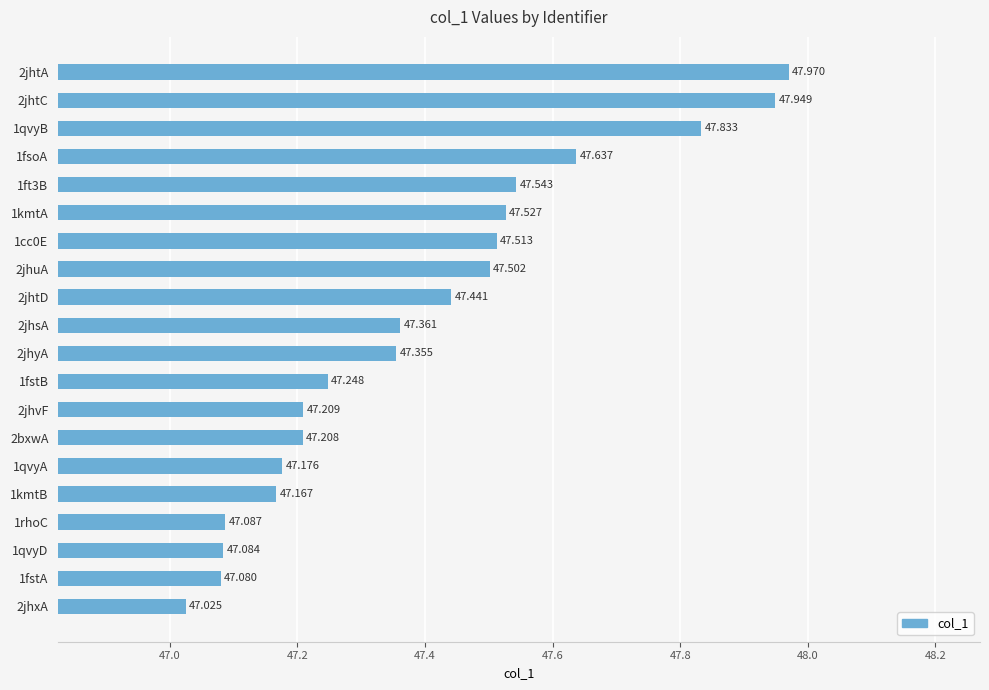

How many distinct data groups are displayed?

1